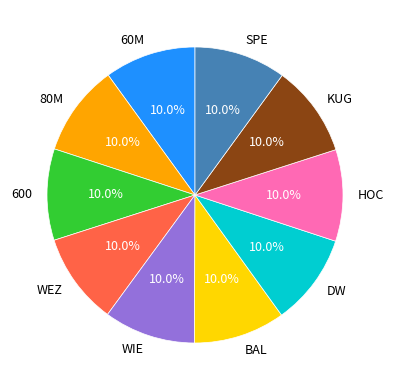

Approximately how many times larger is the value at WEZ compared to WIE?

1.0